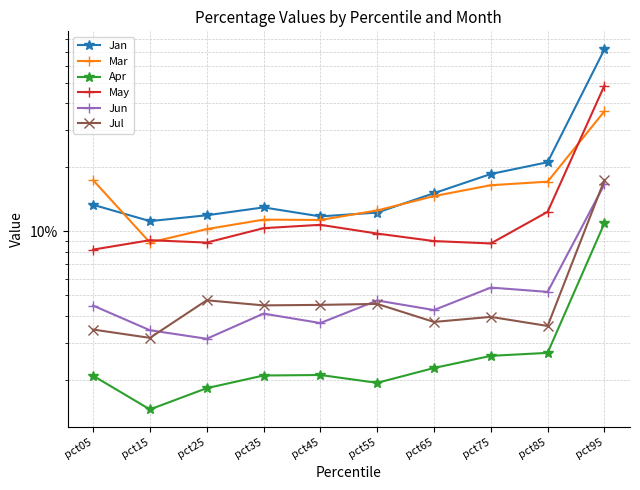

Rank the series at pct65 from lowest to highest value.

Apr, Jul, Jun, May, Mar, Jan